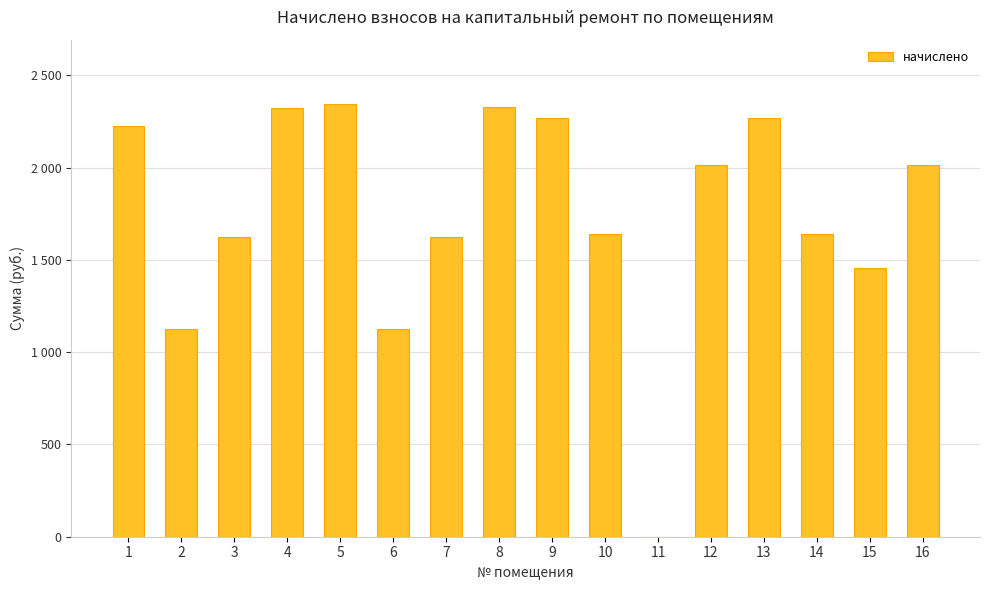

What is the difference between the maximum and minimum values?

2342.6